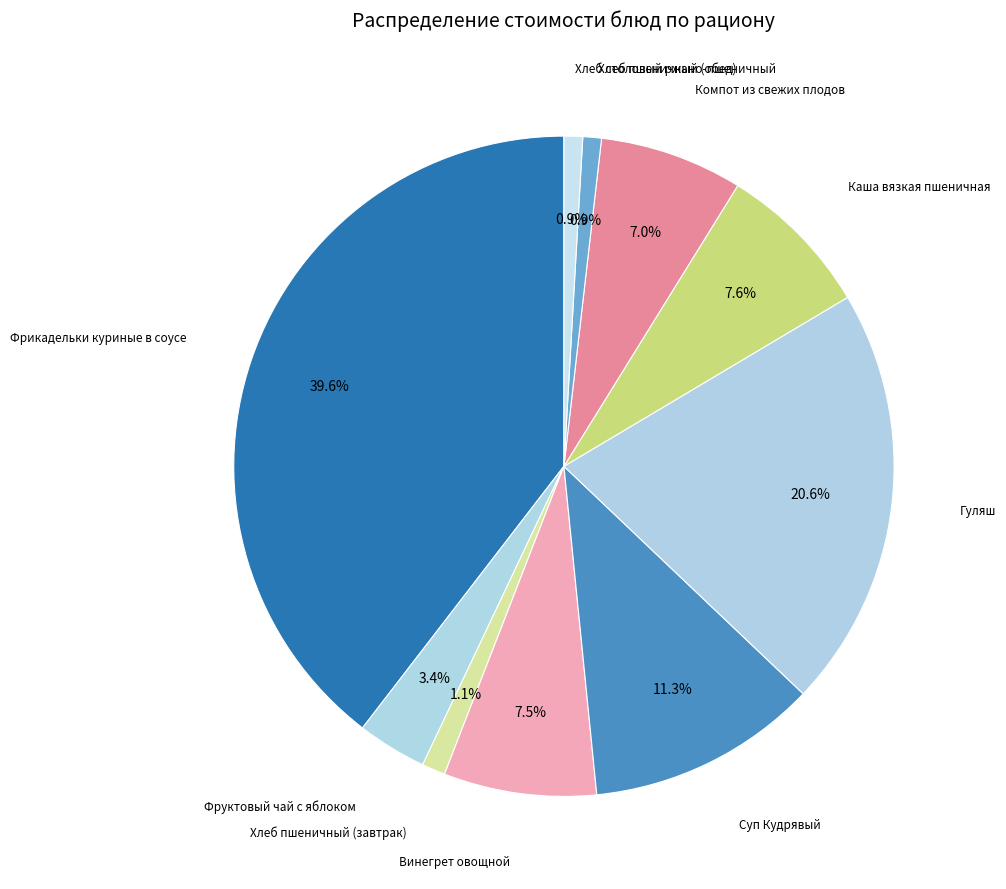

How many segments does this pie chart have?

10